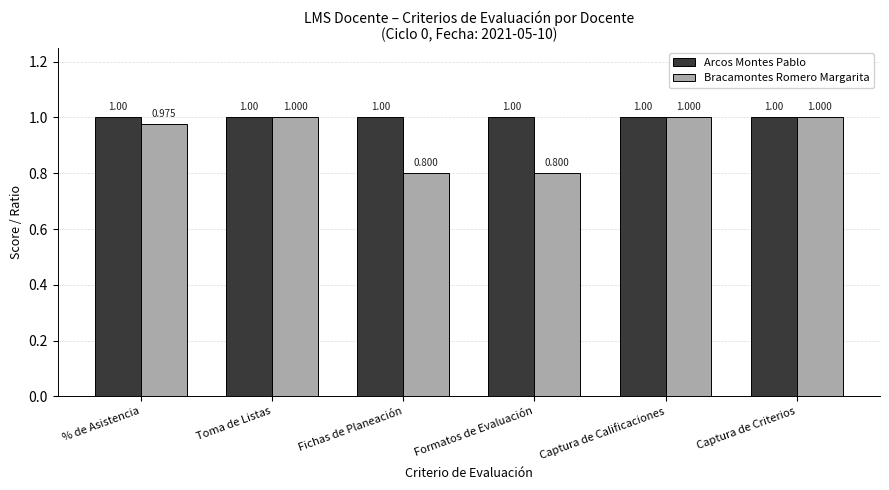

List the series in order of their overall mean, lowest first.

Bracamontes Romero Margarita, Arcos Montes Pablo